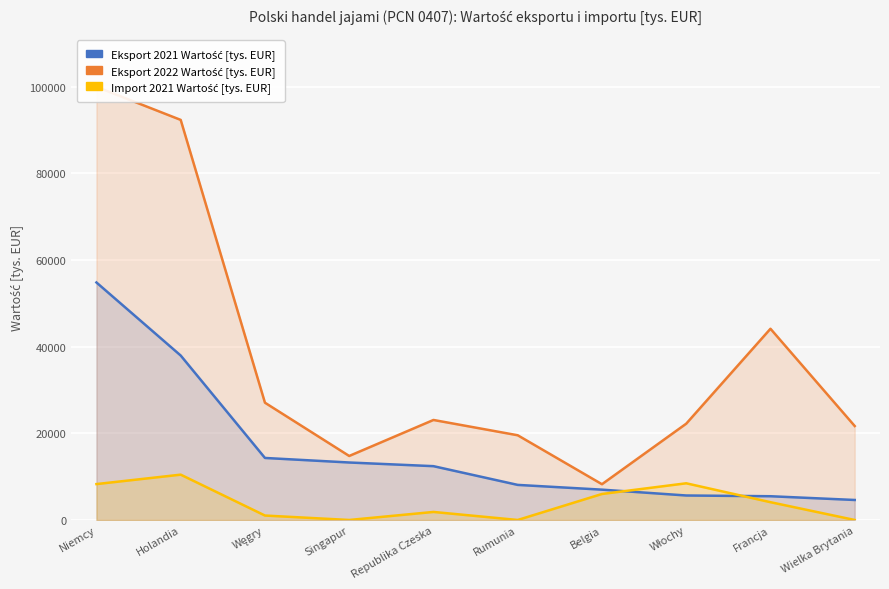

How many series are shown in this chart?

3